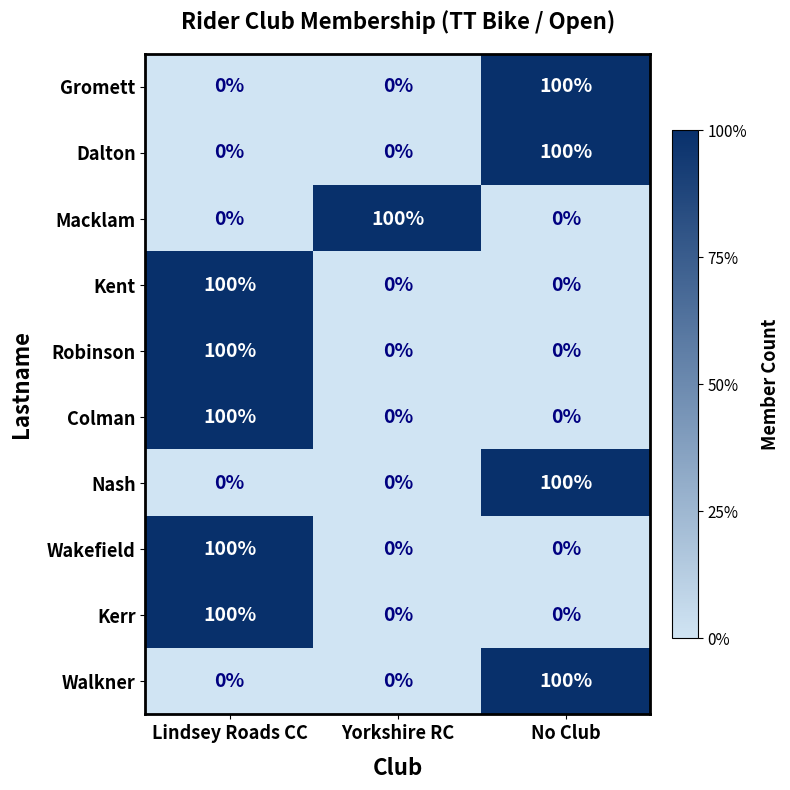

The Walkner series shows 53 at Lindsey Roads CC. True or false?

False